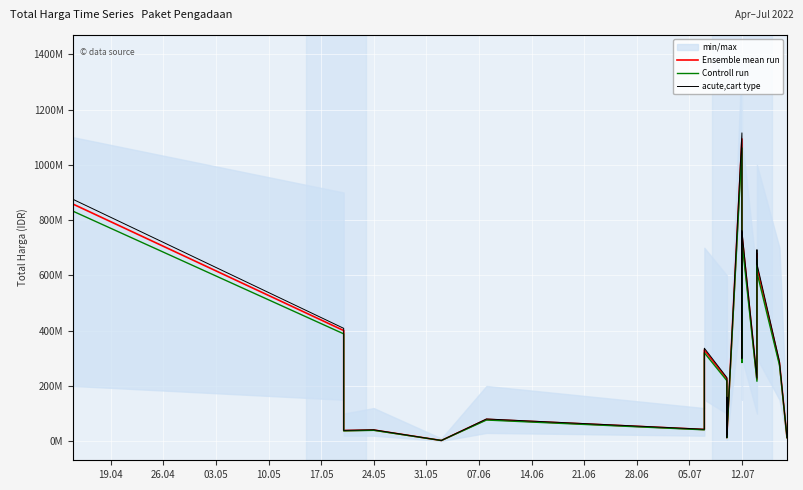

Which series has the widest spread of values?

acute,cart type